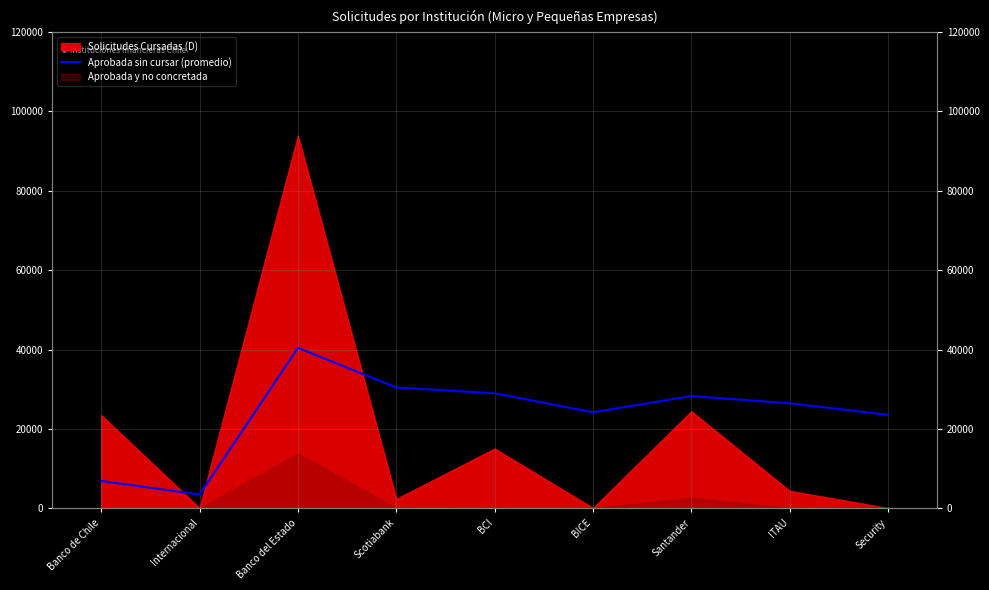

How many interior local valleys (lower than both neighbors) does the data have?

2